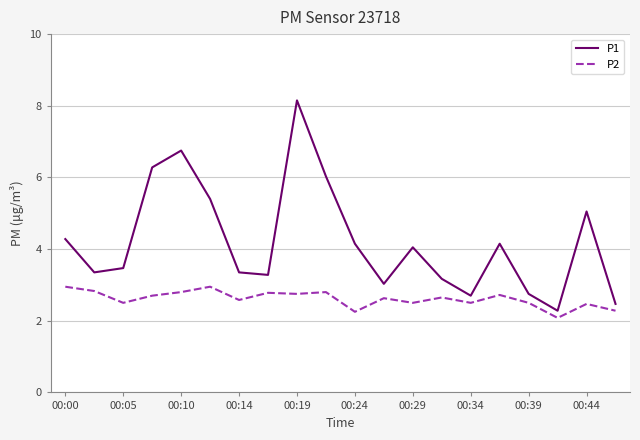

What is the smallest value displayed?

2.1